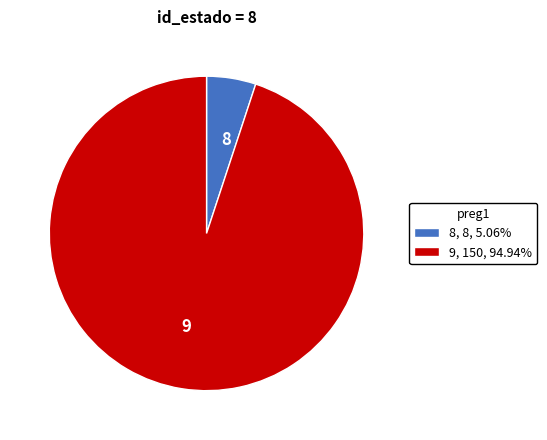

Does 8 represent more than half of the total?

No